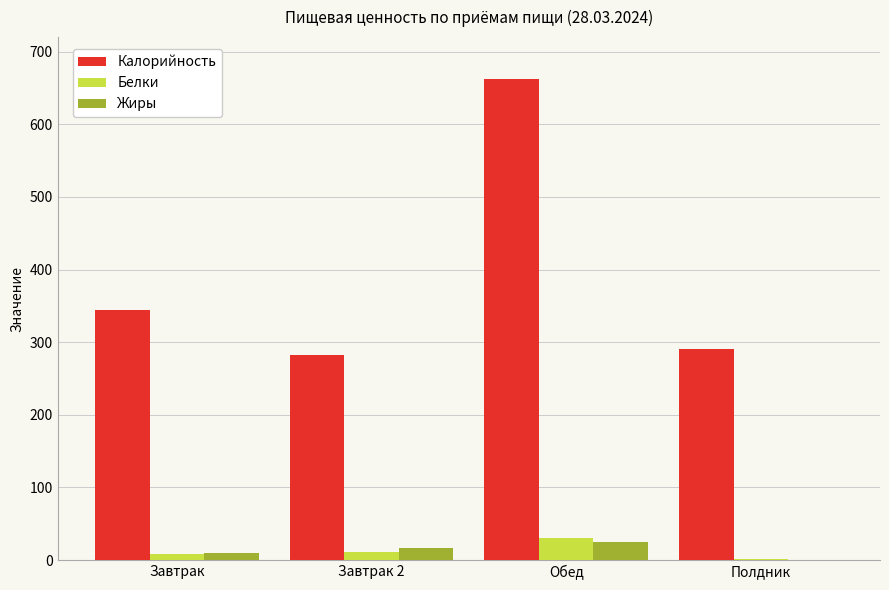

Count the number of data series in this chart.

3